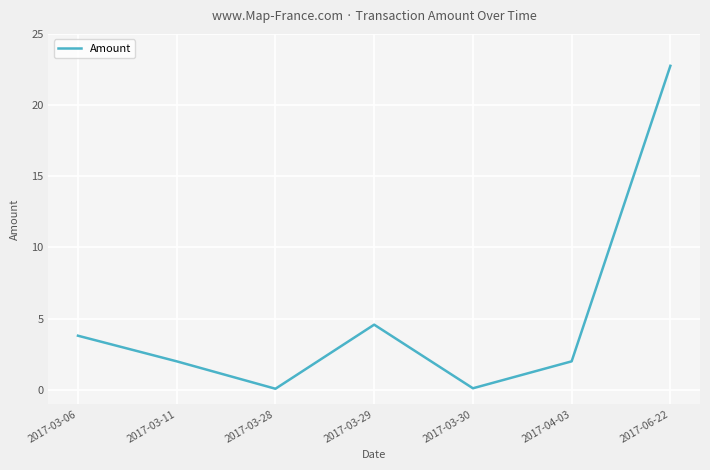

What is the sum of the values at 2017-03-11 and 2017-03-30?

2.1